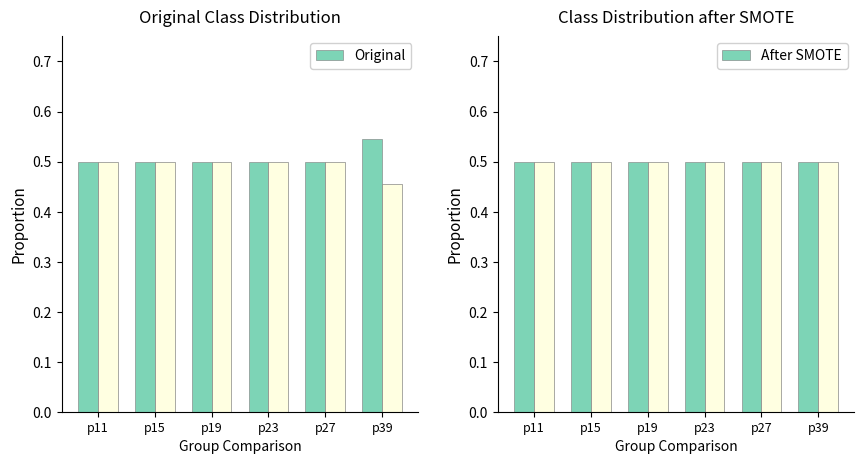

What value does the Original series have at p27?

0.5